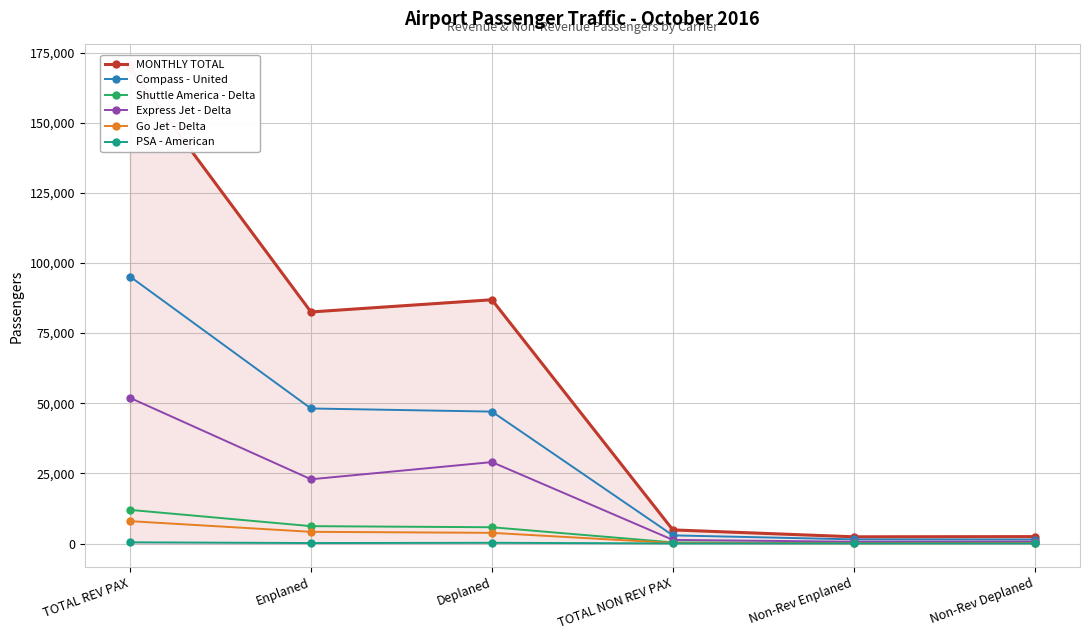

Is it true that Compass - United equals 2898 at TOTAL NON REV PAX?

True